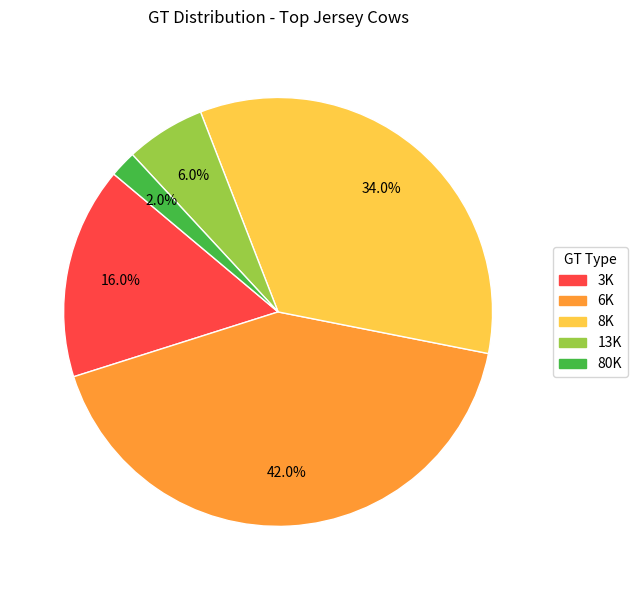

To the nearest percent, what is the combined percentage of 3K and 8K?

50%